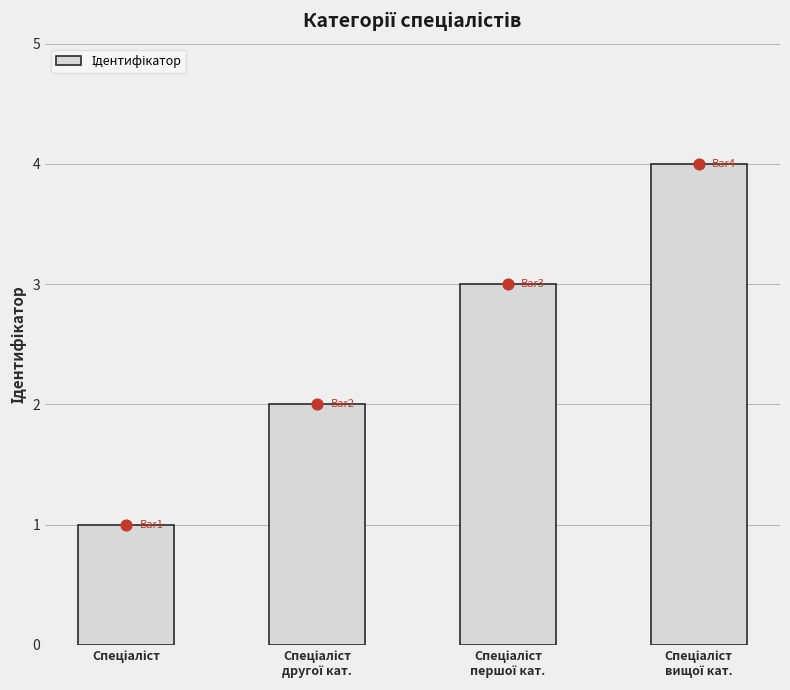

What is the change in value from Спеціаліст
другої кат. to Спеціаліст
першої кат.?

+1